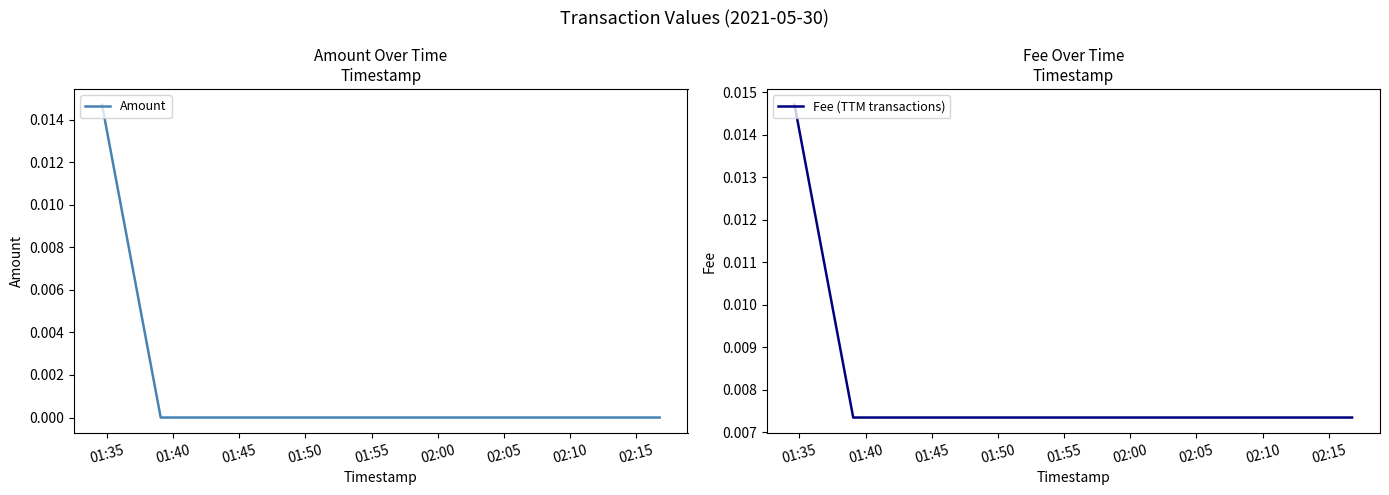

Does the chart display data point markers on the line(s)?

No